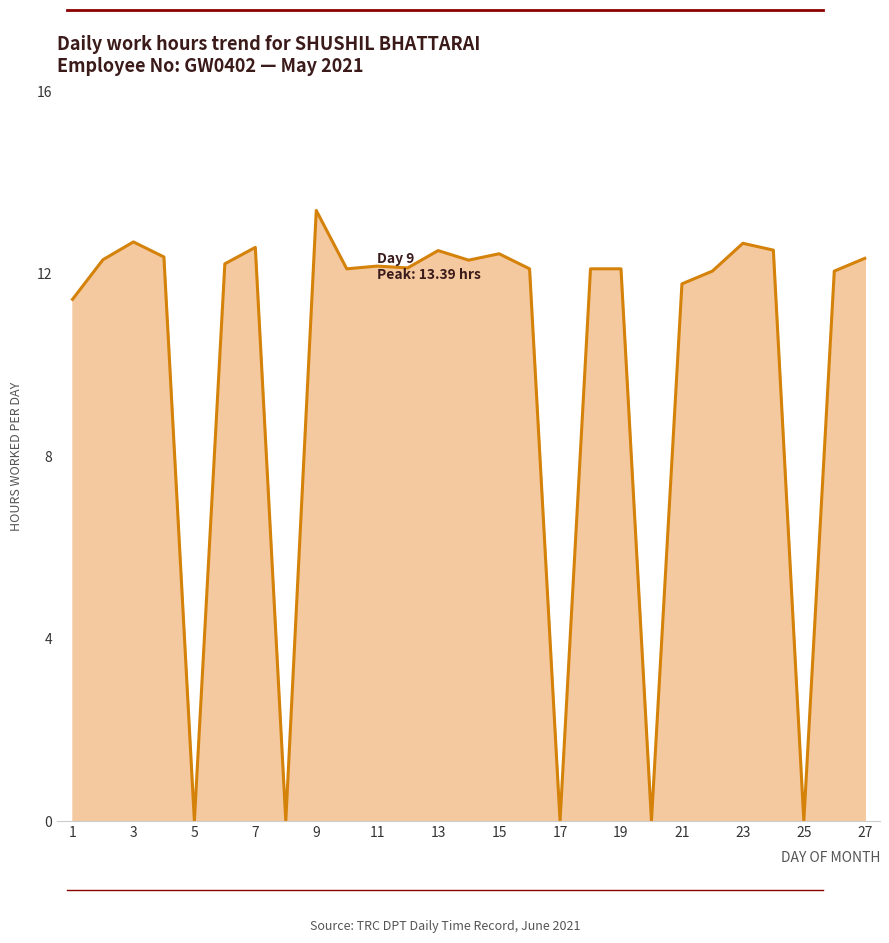

What is the value of the 27th point from the left?

12.3